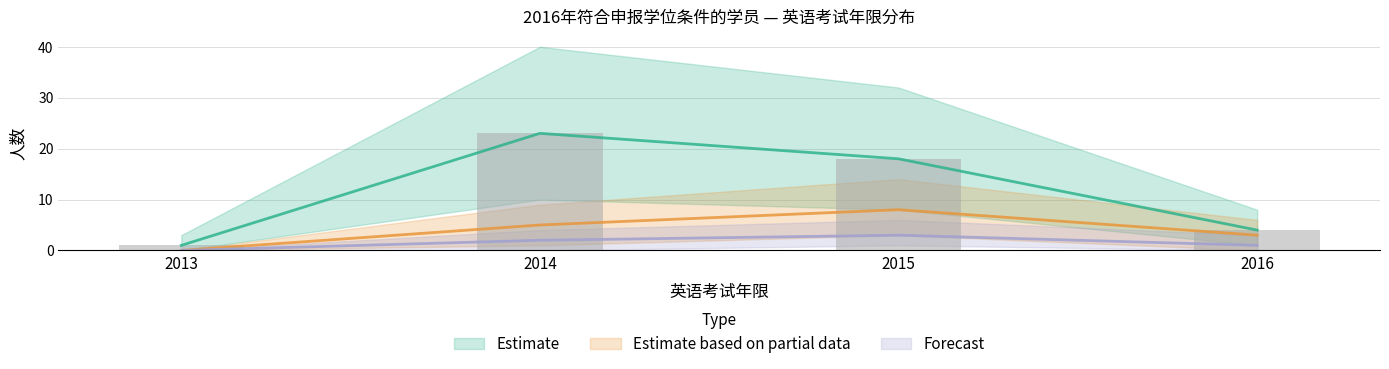

At 2014, list the series in order from smallest to largest.

Forecast, Estimate based on partial data, Estimate